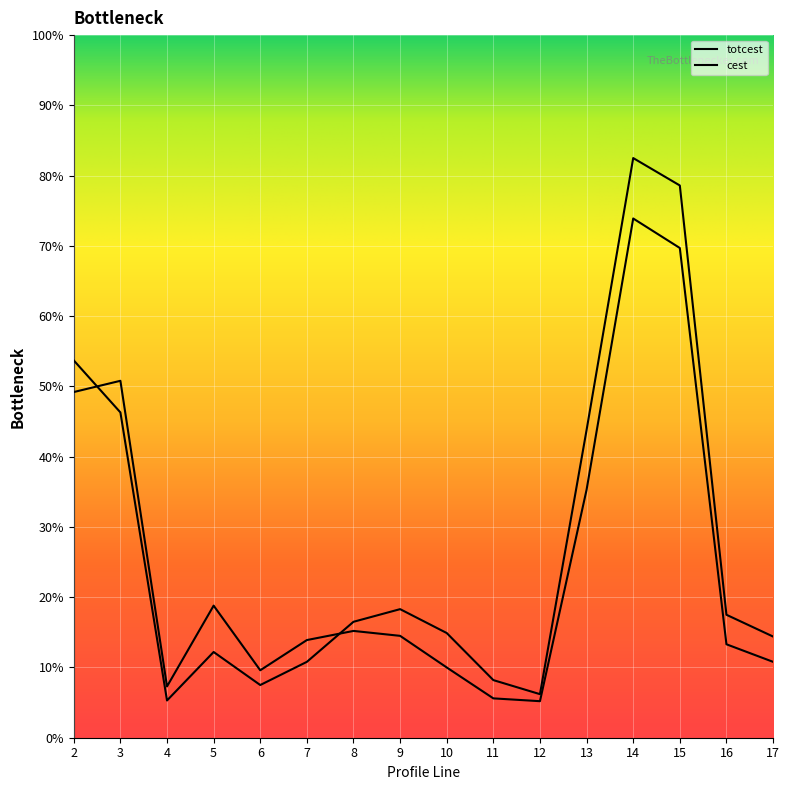

Which has a higher value, 16 or 10?

16